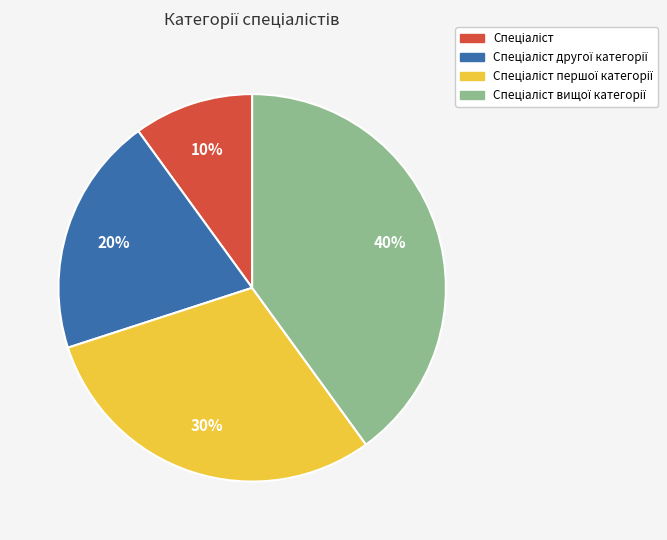

To the nearest percent, what is the average slice percentage?

25%